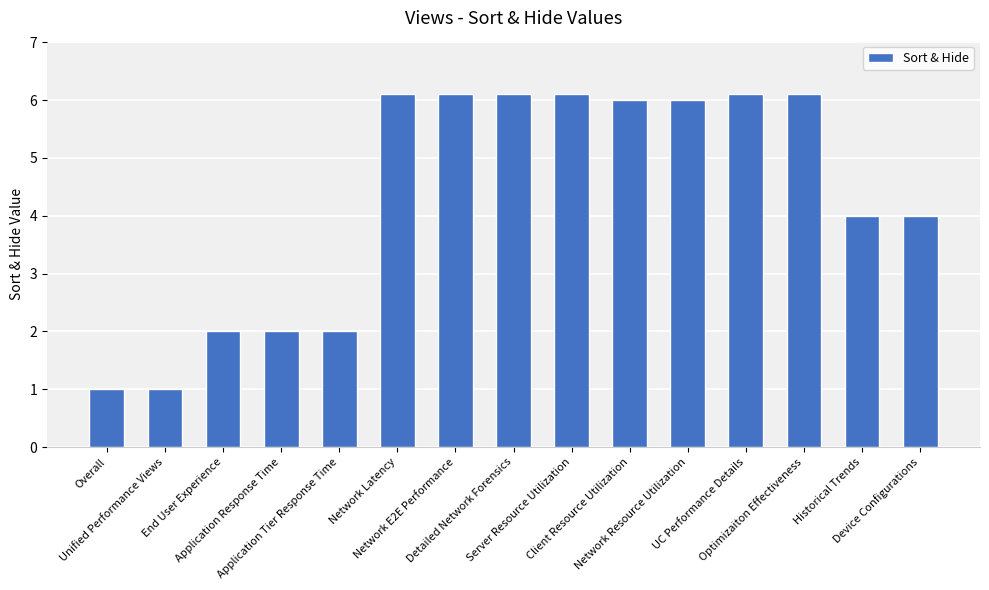

Are the bars horizontal?

No